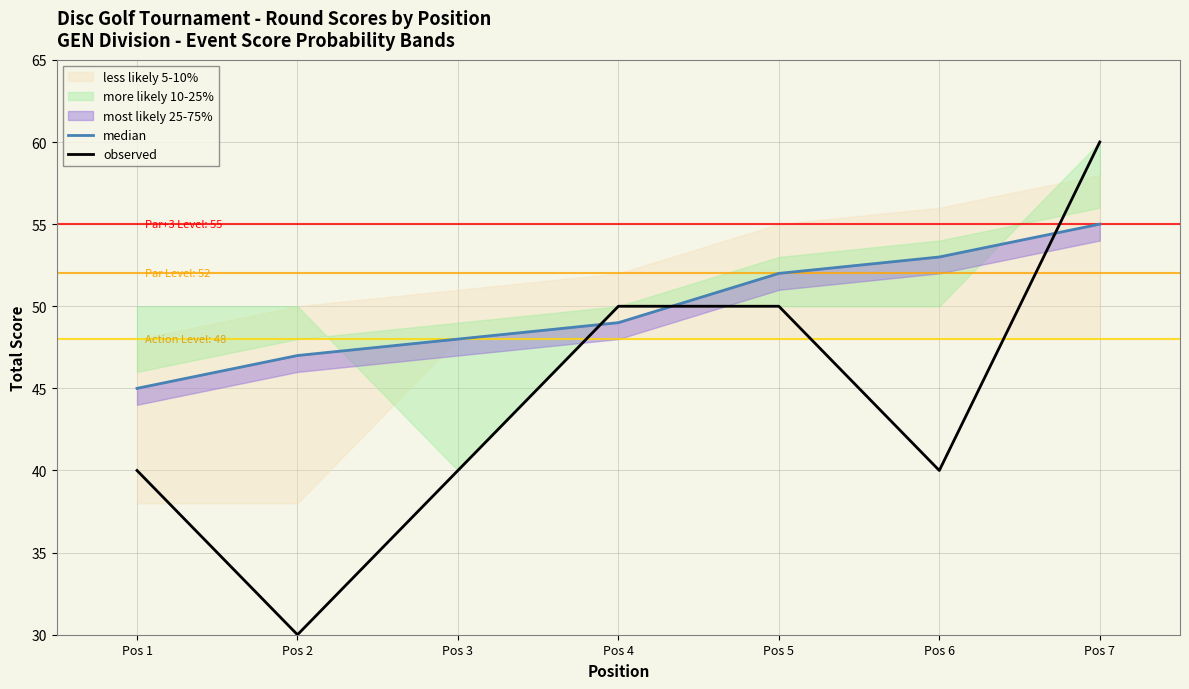

Which series ends up on top after the final intersection of observed and median?

observed